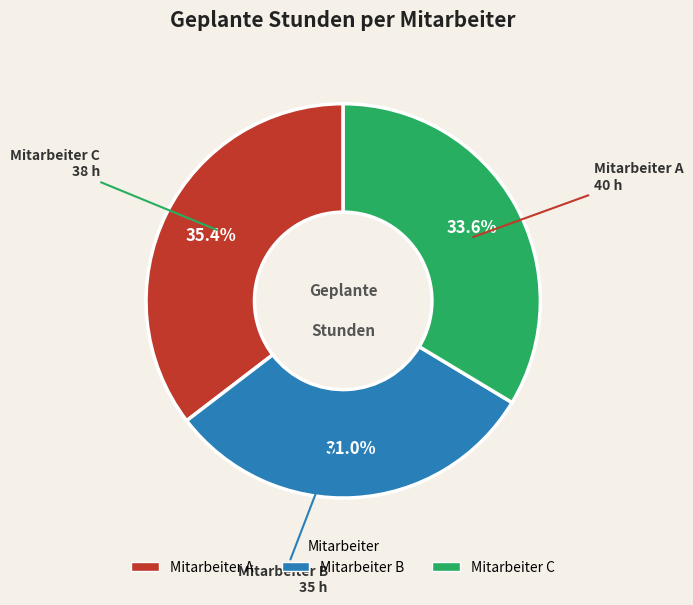

How many slices are in this pie chart?

3